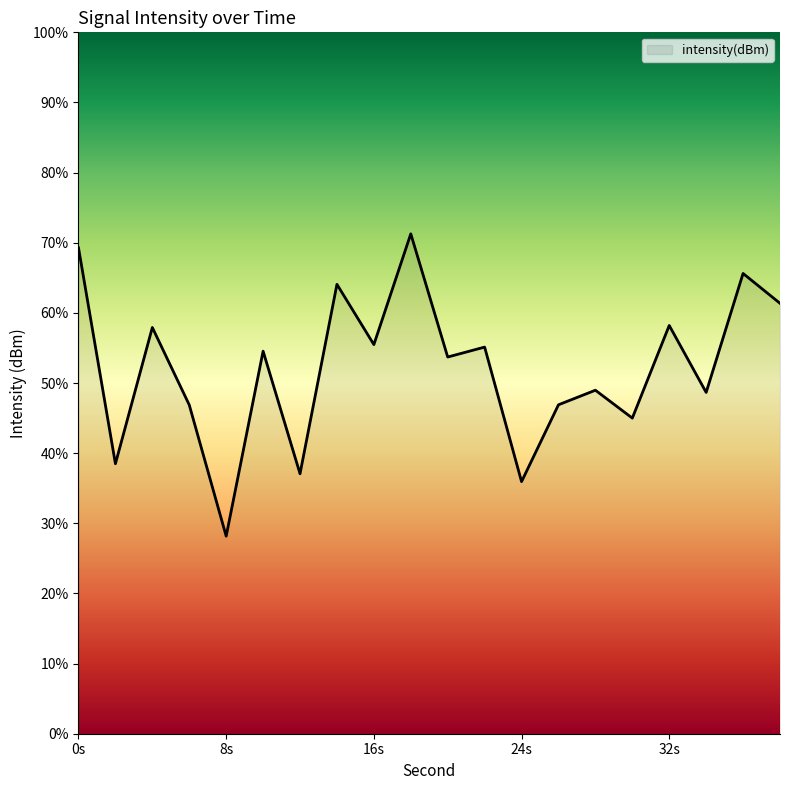

How many lines are shown in the chart?

1